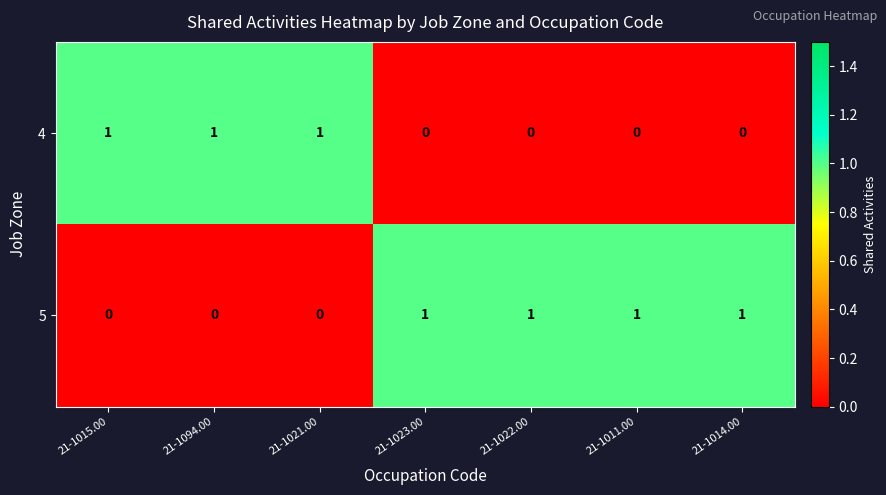

Reading right to left, transcribe all the data shown in this chart.

4: 21-1014.00=0	21-1011.00=0	21-1022.00=0	21-1023.00=0	21-1021.00=1	21-1094.00=1	21-1015.00=1
5: 21-1014.00=1	21-1011.00=1	21-1022.00=1	21-1023.00=1	21-1021.00=0	21-1094.00=0	21-1015.00=0